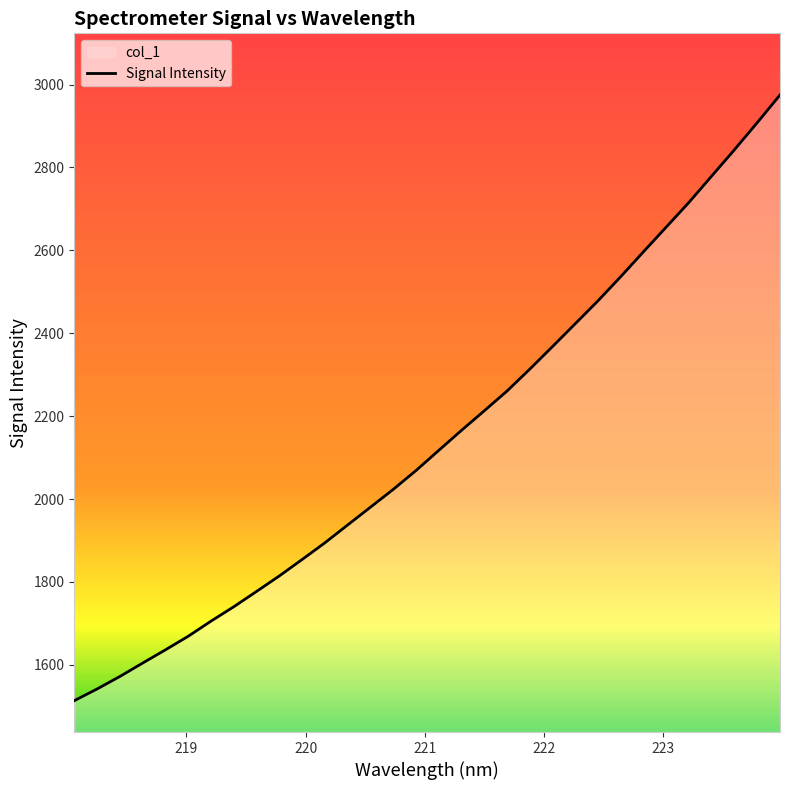

How many distinct data groups are displayed?

1